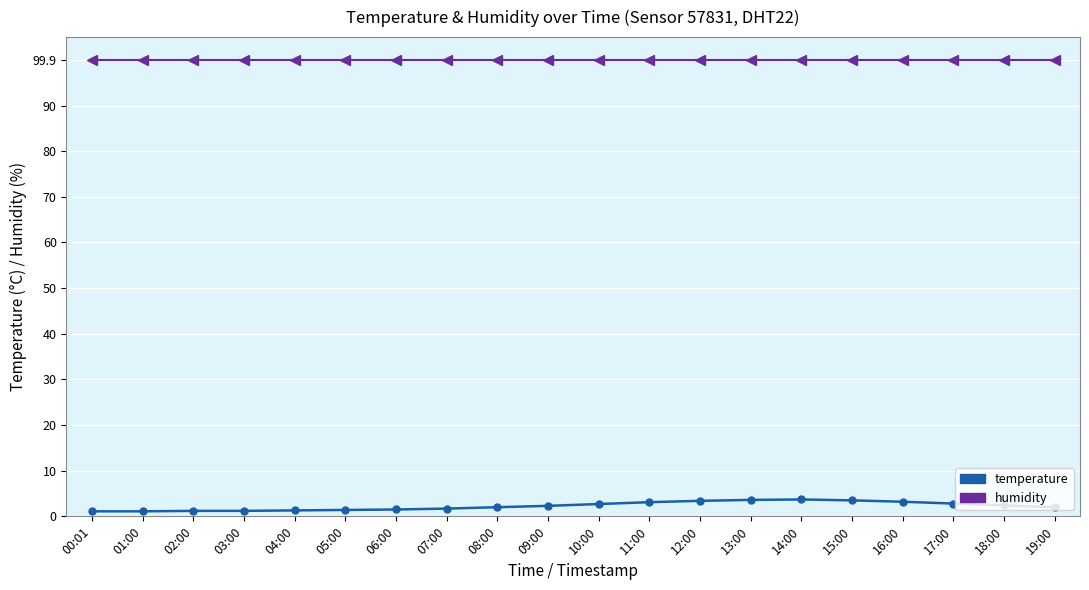

True or false: temperature has more than 0 points higher than both neighbors.

True